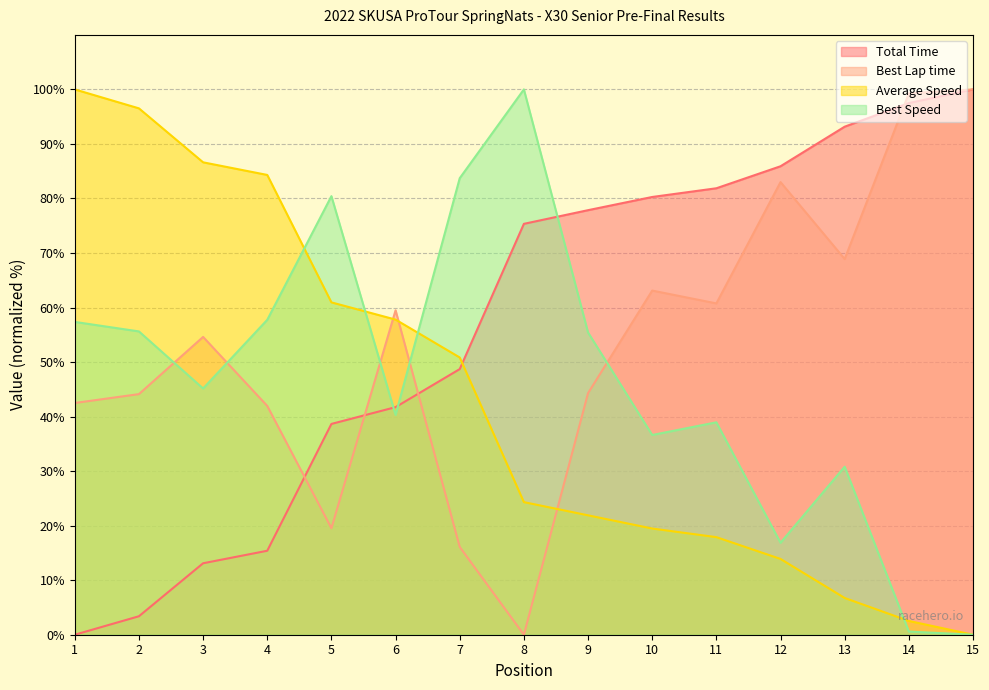

What is the average value of the Average Speed series?

42.9